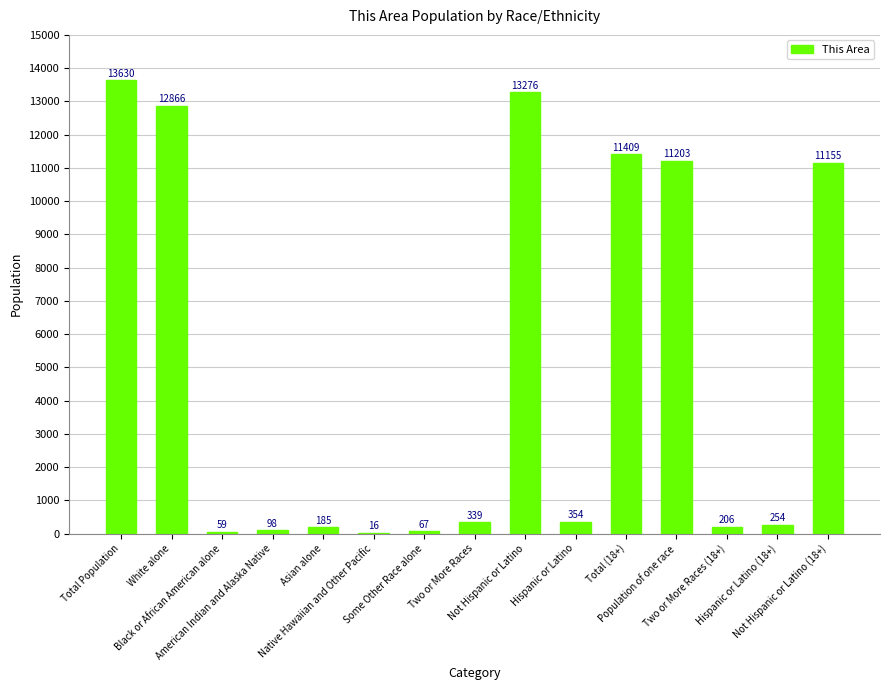

How many series are shown in this chart?

1